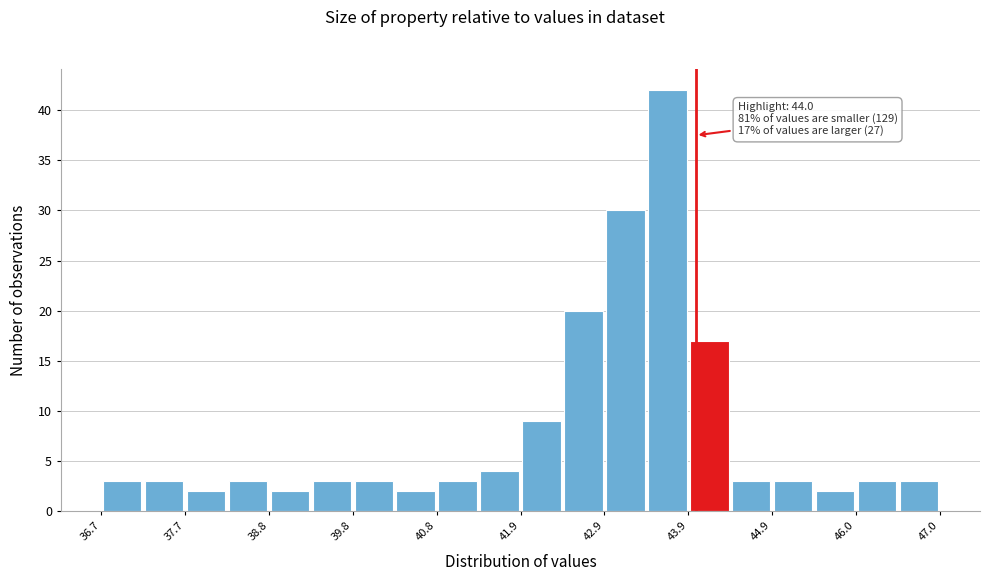

Around what value on the x-axis is the tallest bar? Give the approximate position of its centre, as read against the axis.

43.6